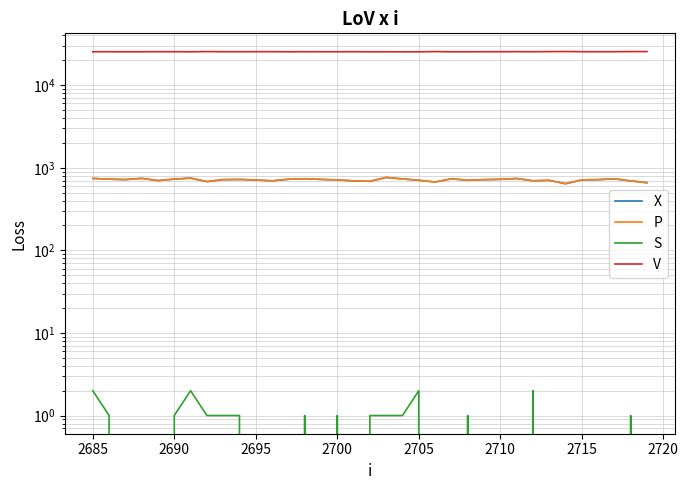

What are all the series names shown in the legend?

X, P, S, V